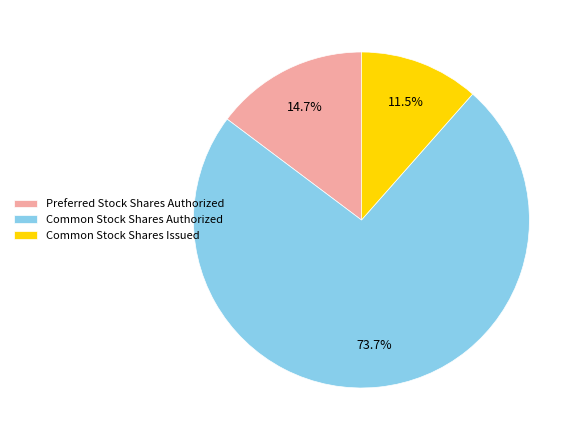

Which has a higher value, Common Stock Shares Issued or Common Stock Shares Authorized?

Common Stock Shares Authorized